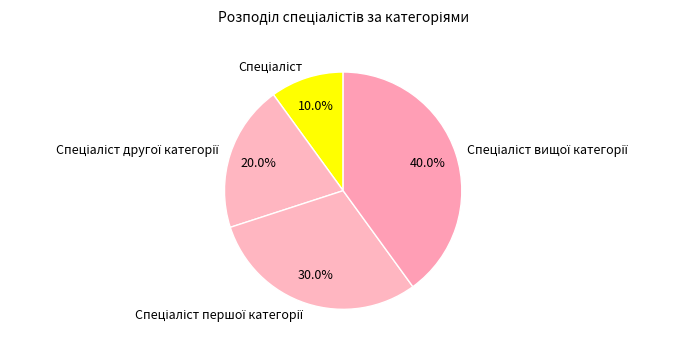

What is the total percentage of Спеціаліст першої категорії and Спеціаліст?

40.0%